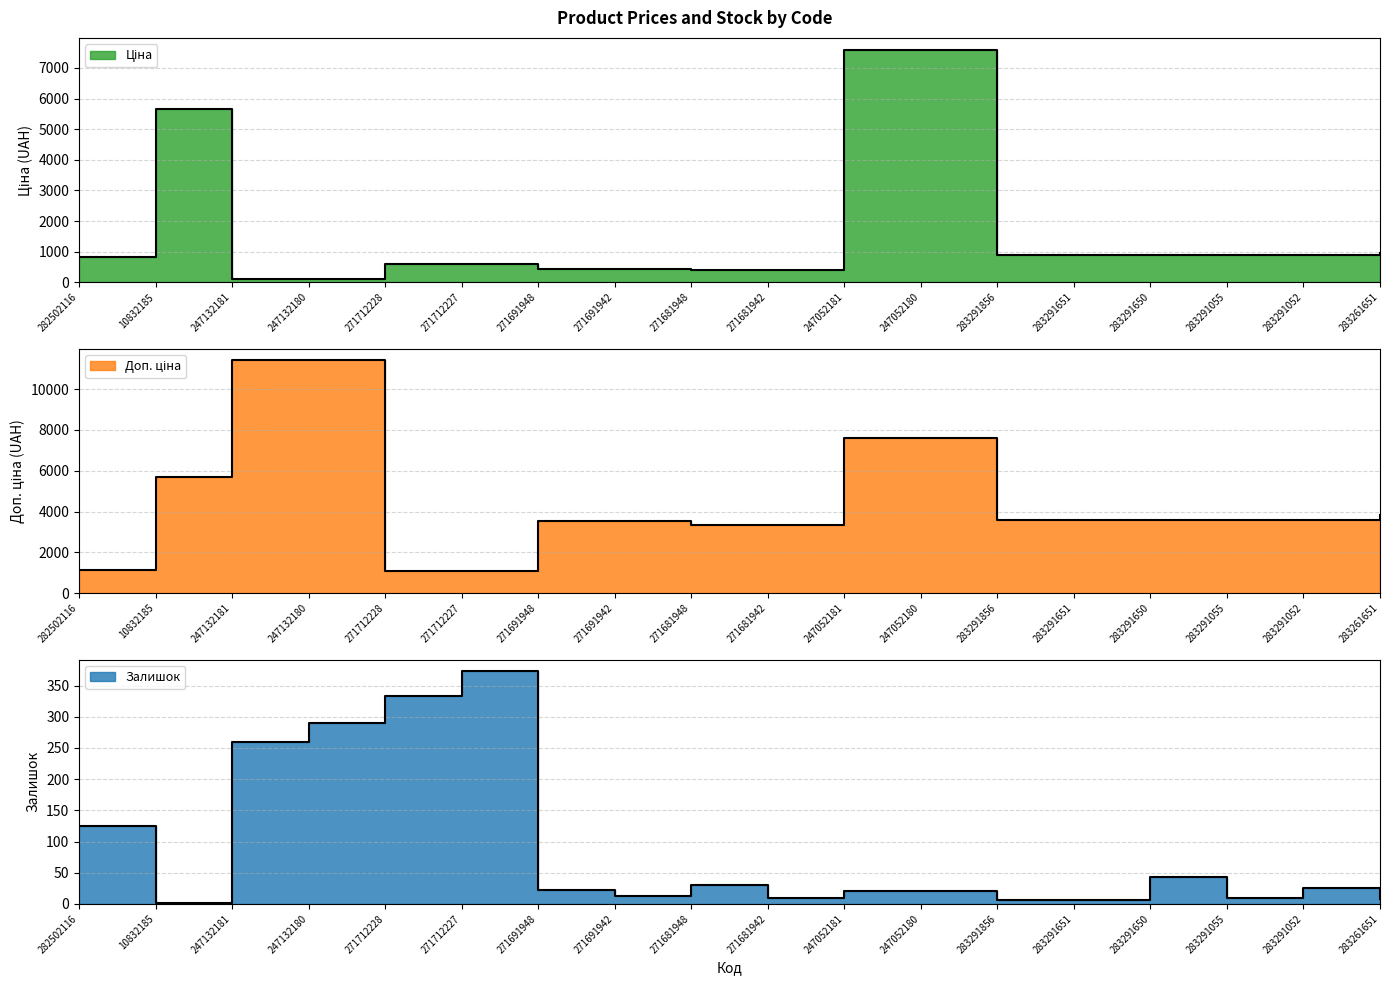

At 247132181, list the series in order from largest to smallest.

Доп. ціна, Залишок, Ціна